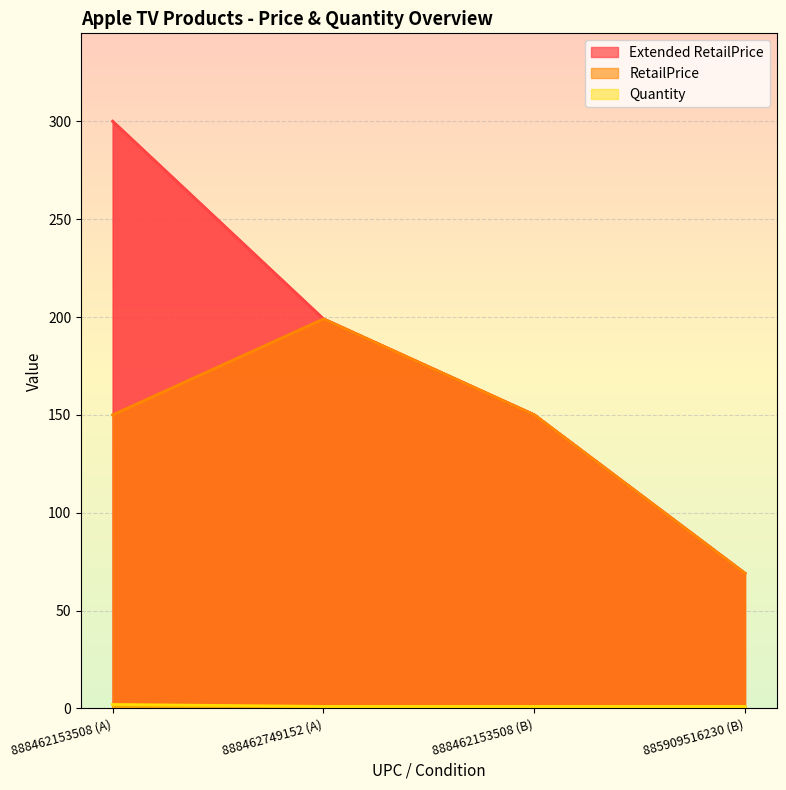

Which has a higher value, 888462153508 (B) or 885909516230 (B)?

888462153508 (B)